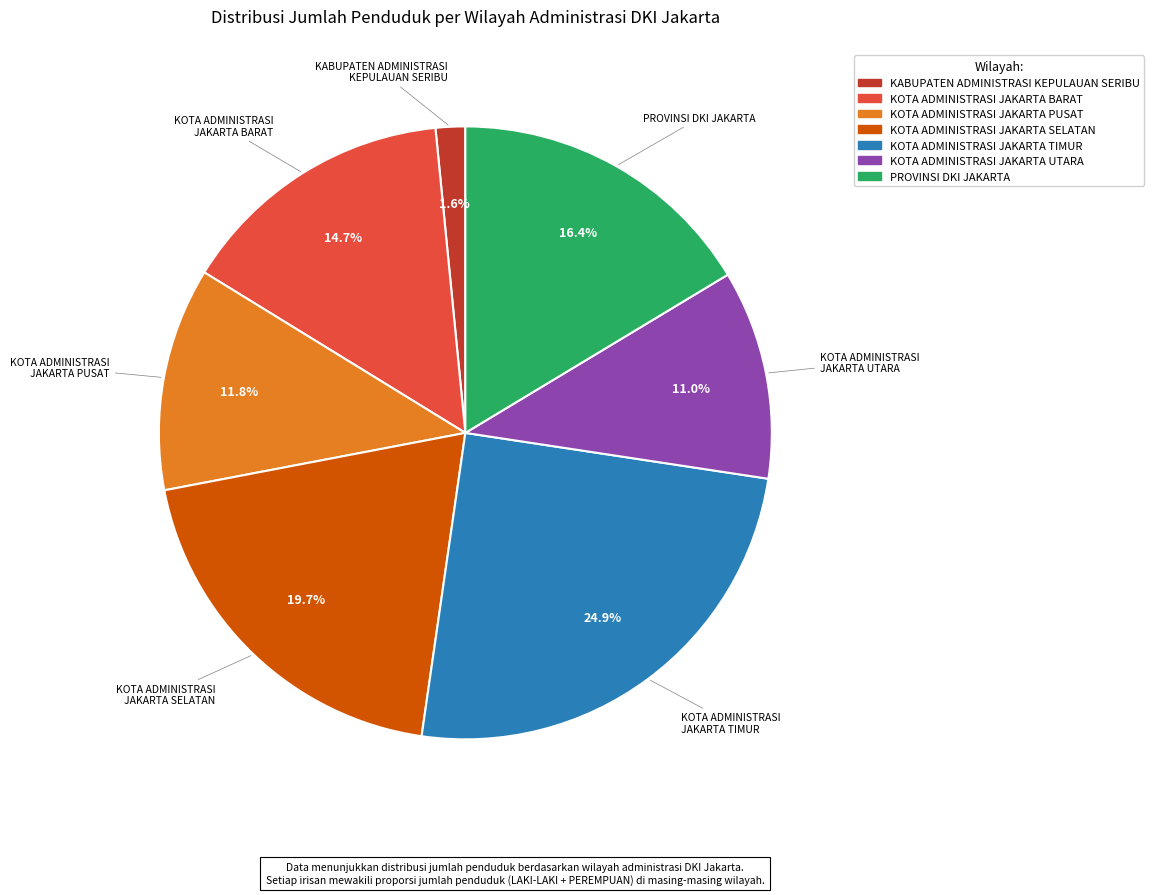

Is there a majority slice in this chart?

No